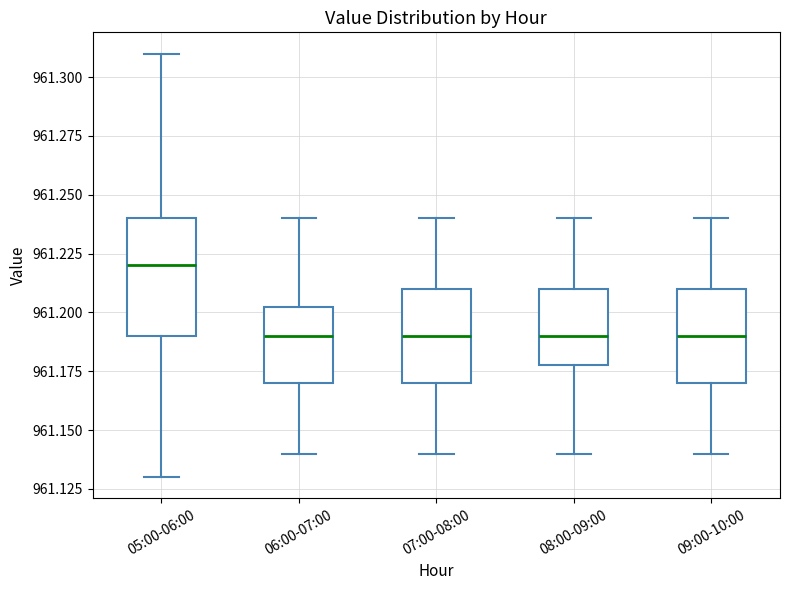

Where is the lower edge of the box for 05:00-06:00 on the y-axis? The values are not printed on the chart, so give them approximately, as read against the axis.

961.190